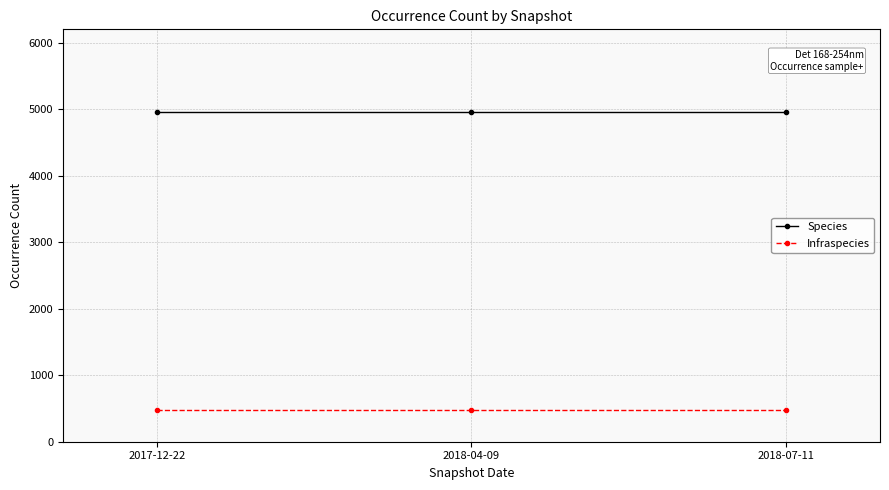

What is the highest value of the Species series?

4959